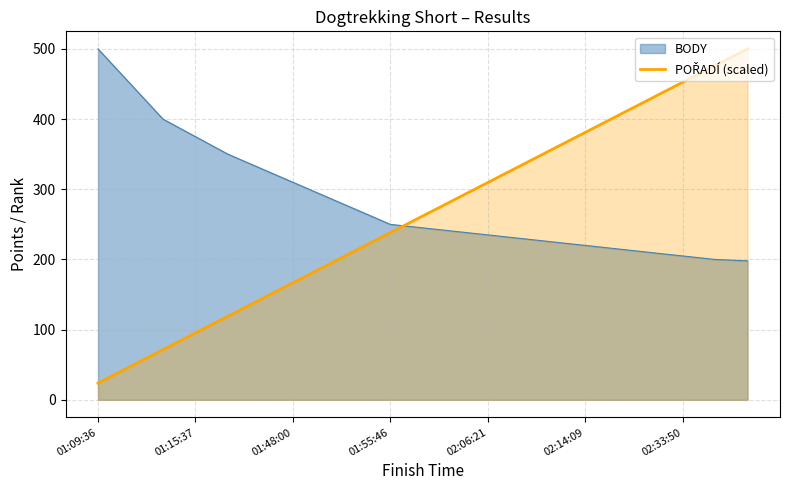

What is the smallest value displayed?

23.8